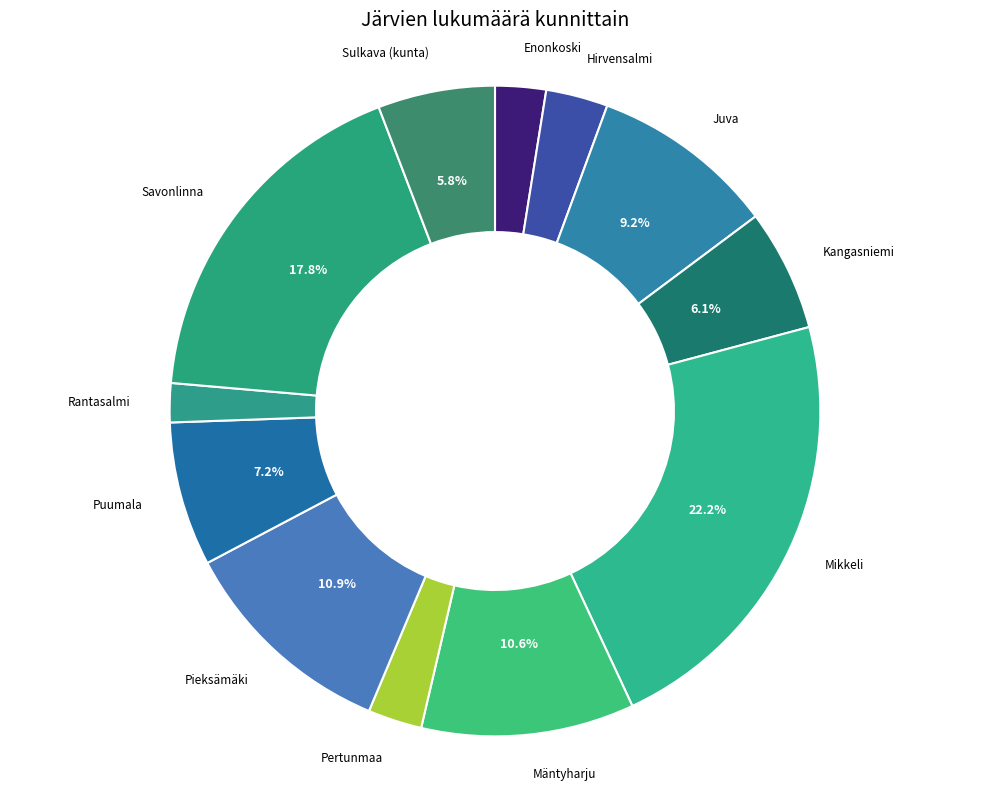

Count the number of slices in the pie.

12